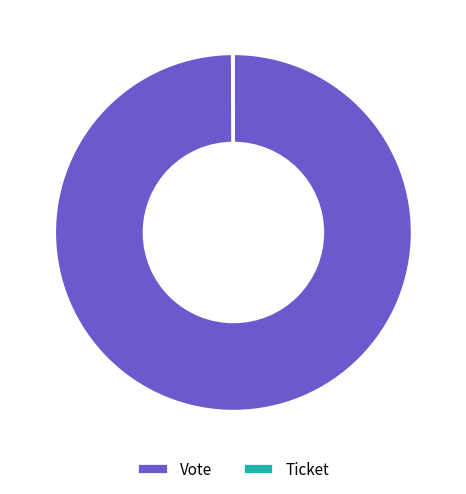

Which slice represents more than half of the pie?

Vote